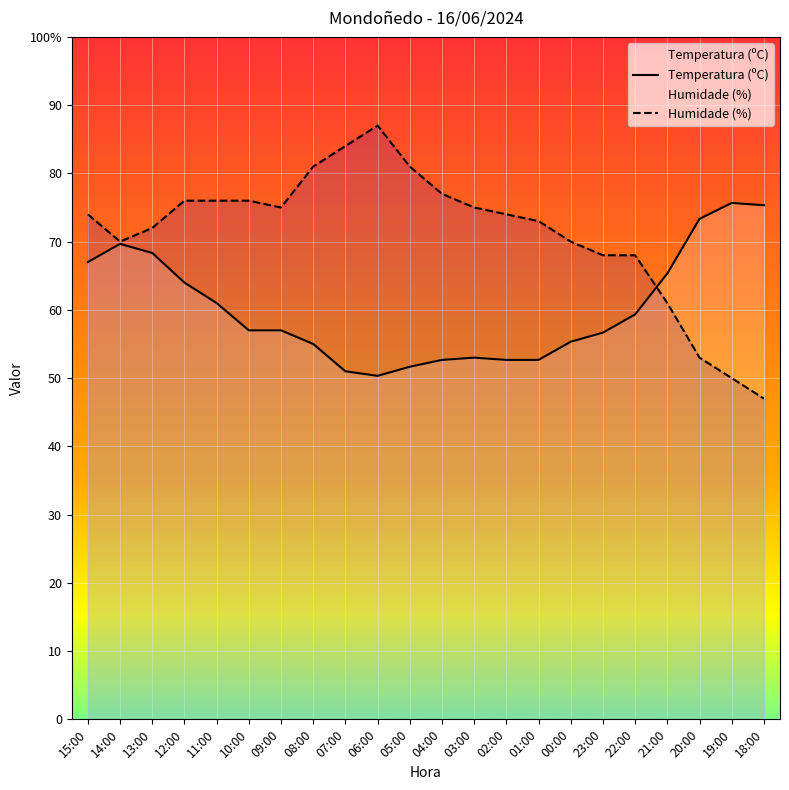

At which category does Temperatura (ºC) reach its first local valley?

06:00